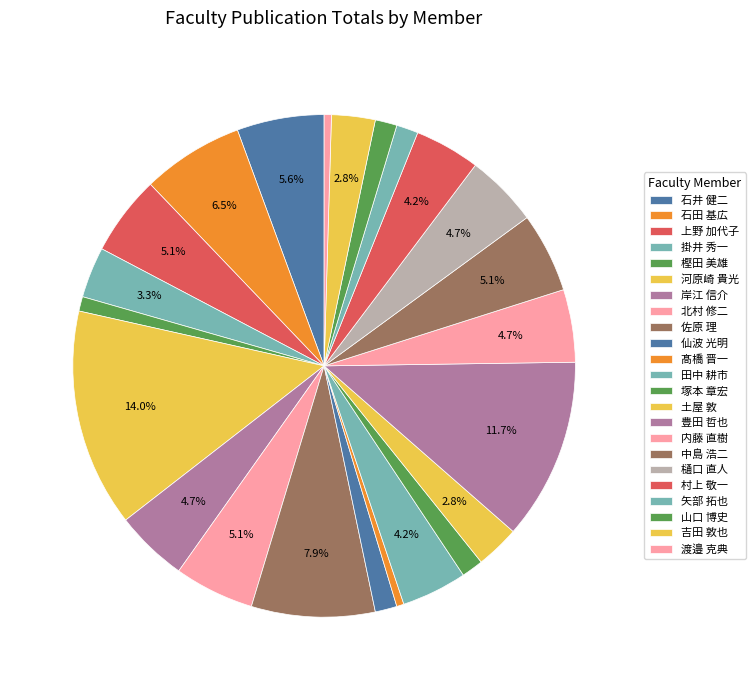

True or false: 岸江 信介 accounts for 1% of the total.

False